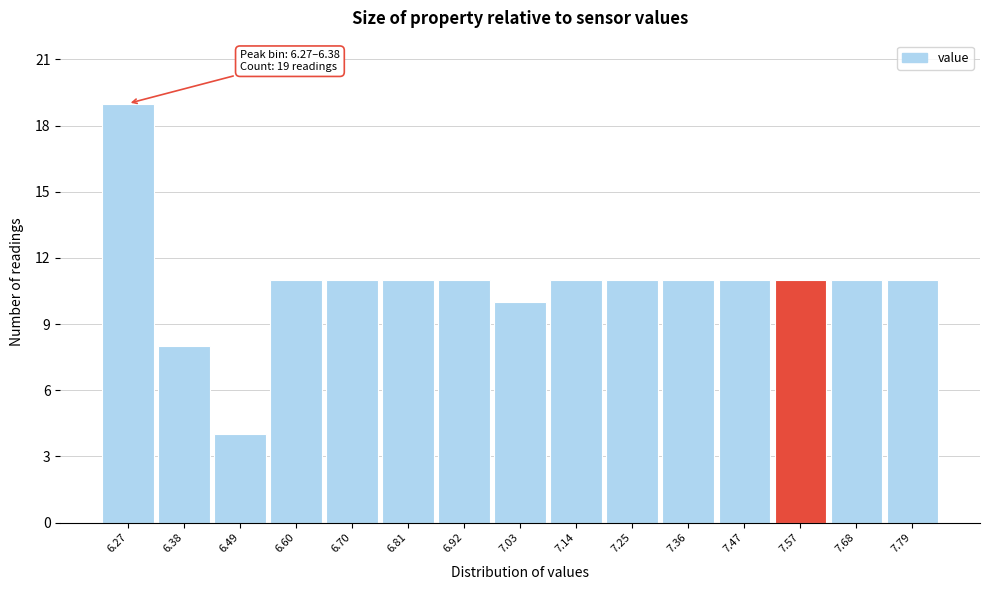

Reading left to right, transcribe all the data shown in this chart.

6.27=19	6.38=8	6.49=4	6.60=11	6.70=11	6.81=11	6.92=11	7.03=10	7.14=11	7.25=11	7.36=11	7.47=11	7.57=11	7.68=11	7.79=11